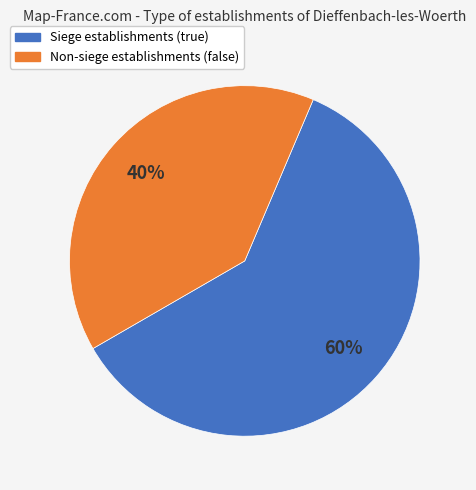

To the nearest percent, what is the average slice percentage?

50%